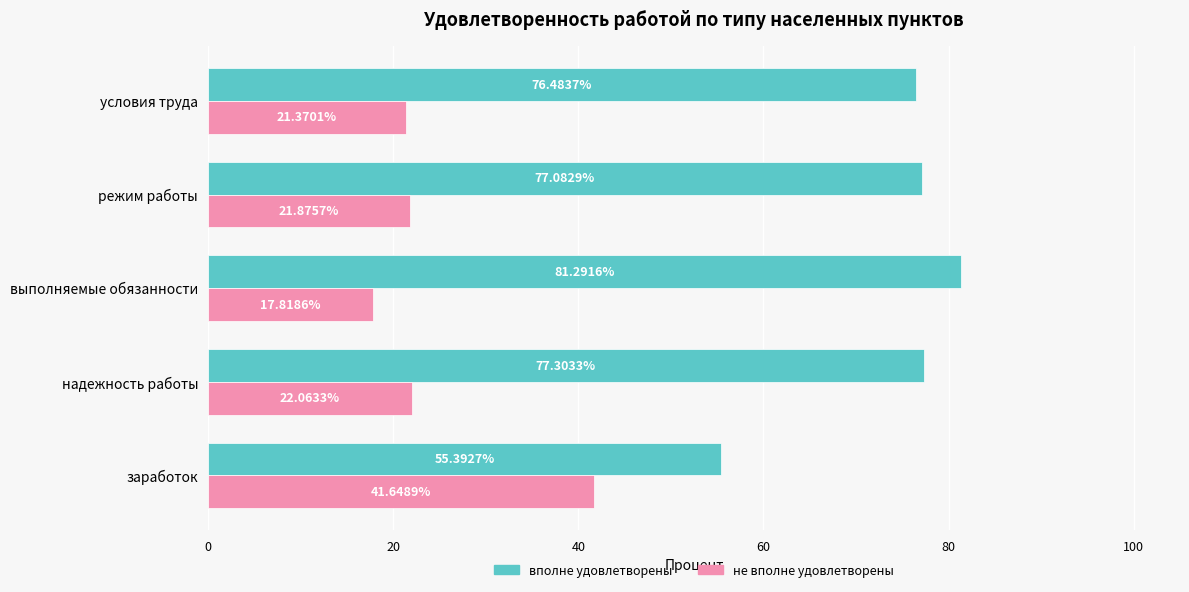

What are all the series names shown in the legend?

вполне удовлетворены, не вполне удовлетворены